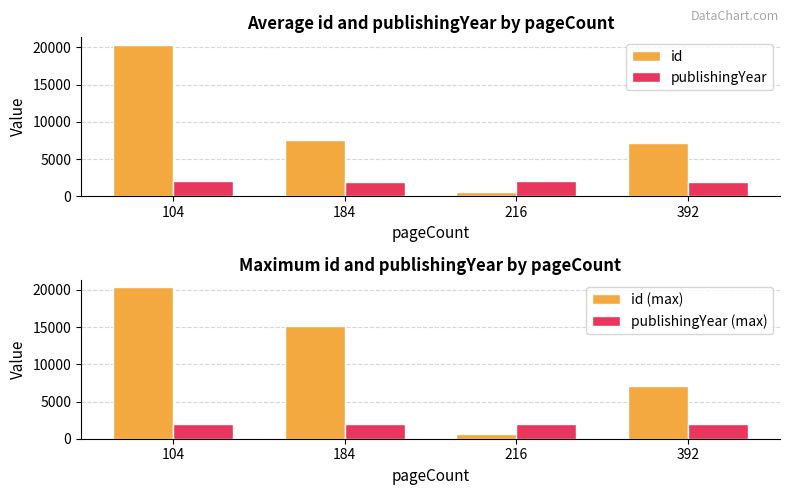

What is the sum of all publishingYear values?

7918.2